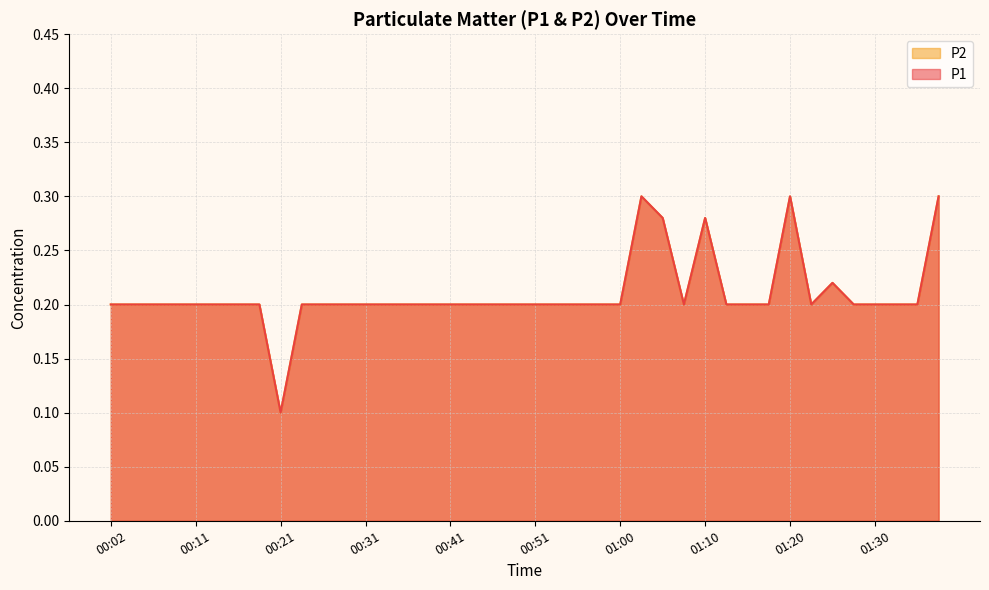

What is the approximate value of P2 at 01:37?

0.3